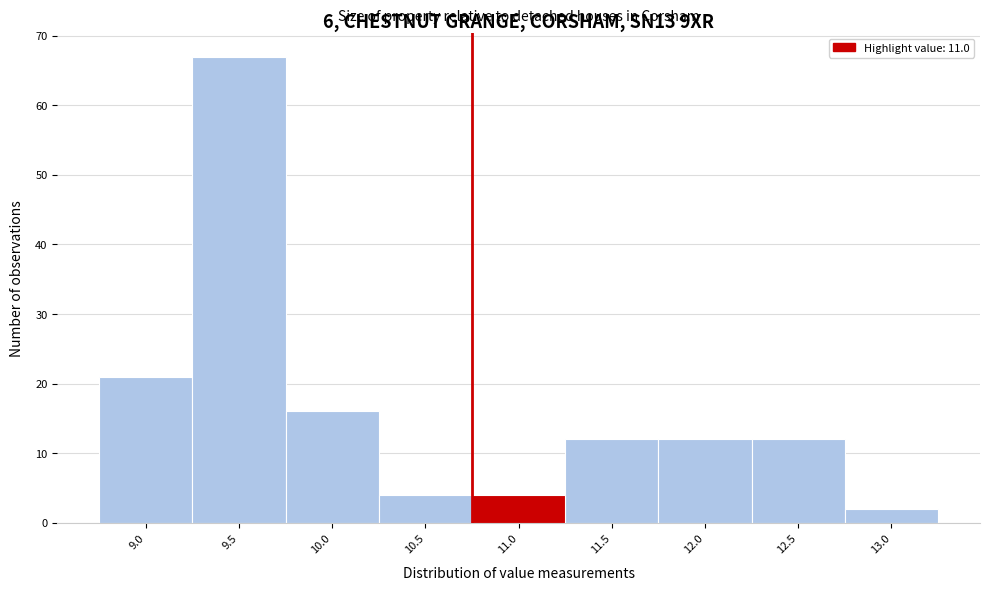

Reading right to left, transcribe all the data shown in this chart.

13.0=2	12.5=12	12.0=12	11.5=12	11.0=4	10.5=4	10.0=16	9.5=67	9.0=21